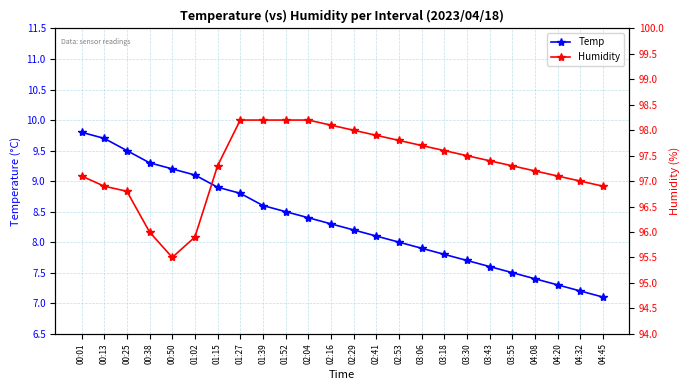

Which series changed the most between 00:50 and 02:04?

Humidity